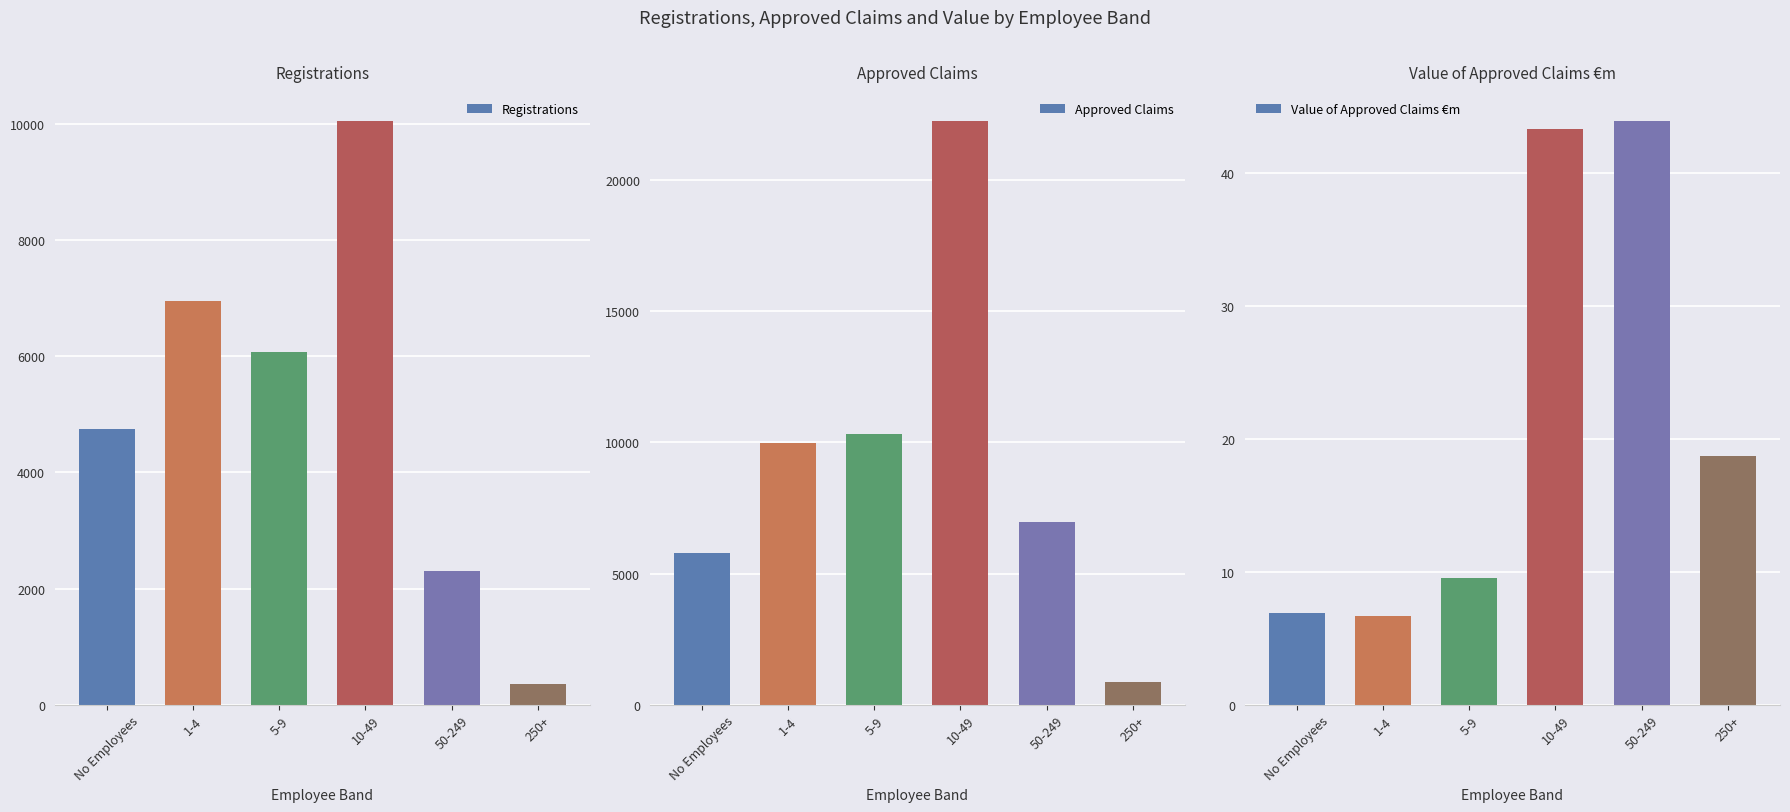

What is the total value across all series at 1-4?

16922.7